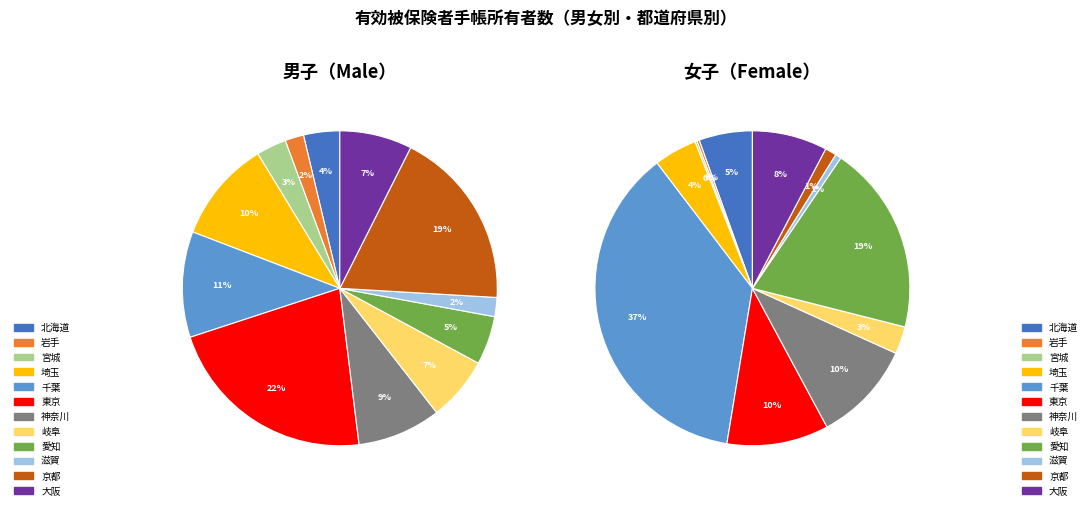

Is there a majority slice in this chart?

No